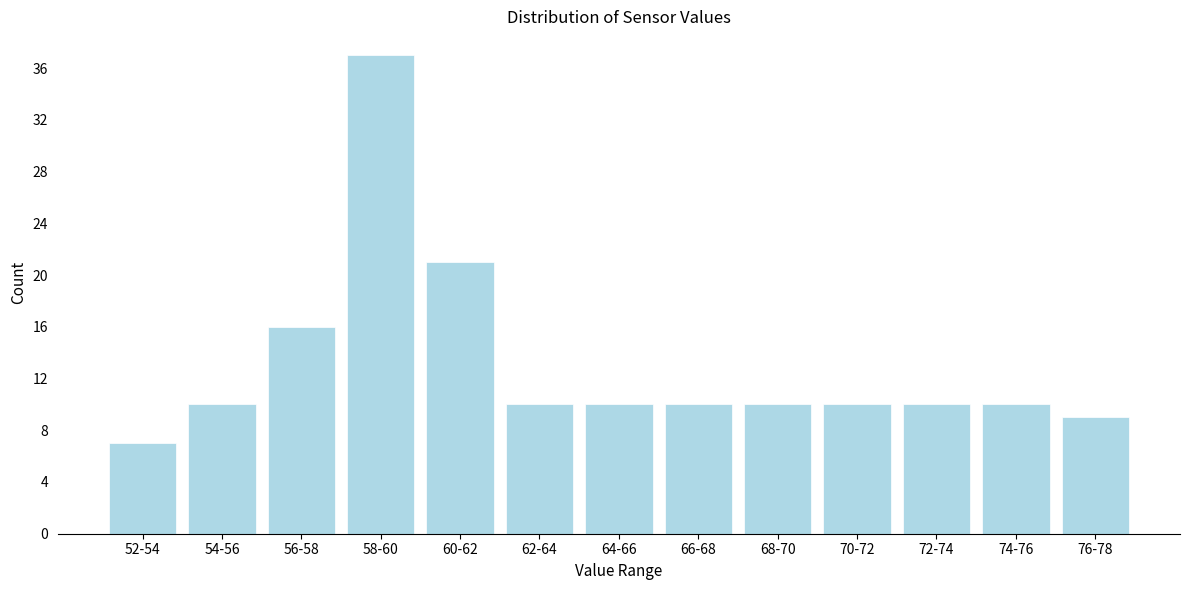

Reading right to left, what are all the values shown in this chart?

9	10	10	10	10	10	10	10	21	37	16	10	7